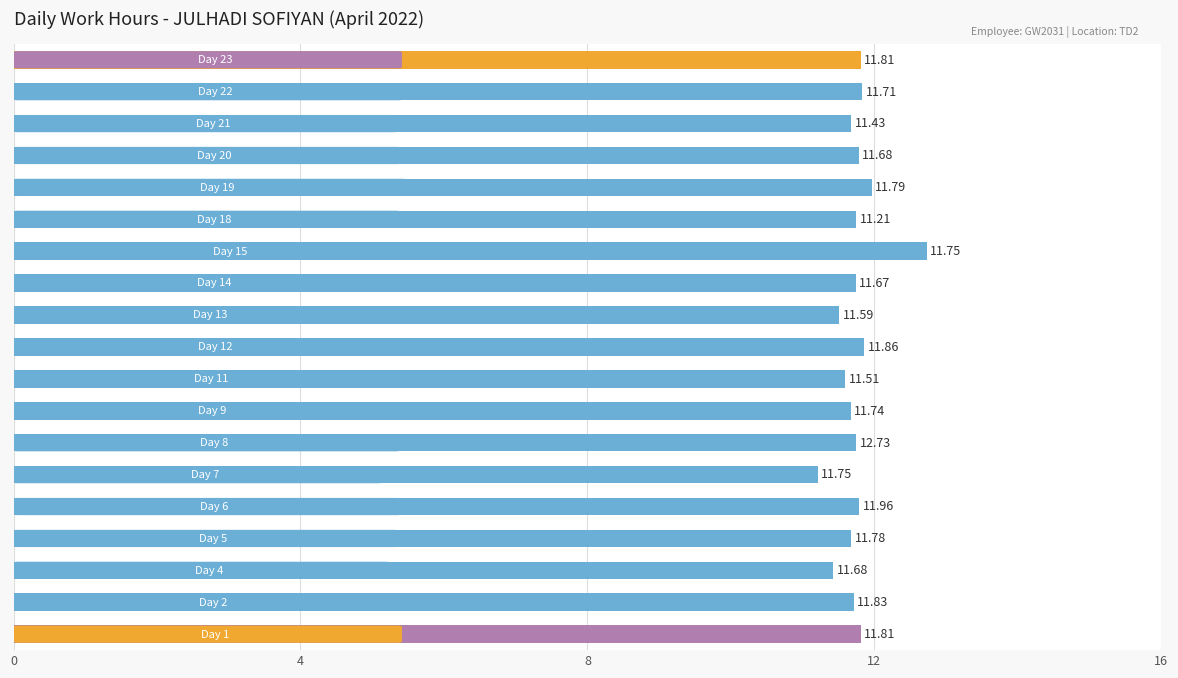

What is the average value?

11.8